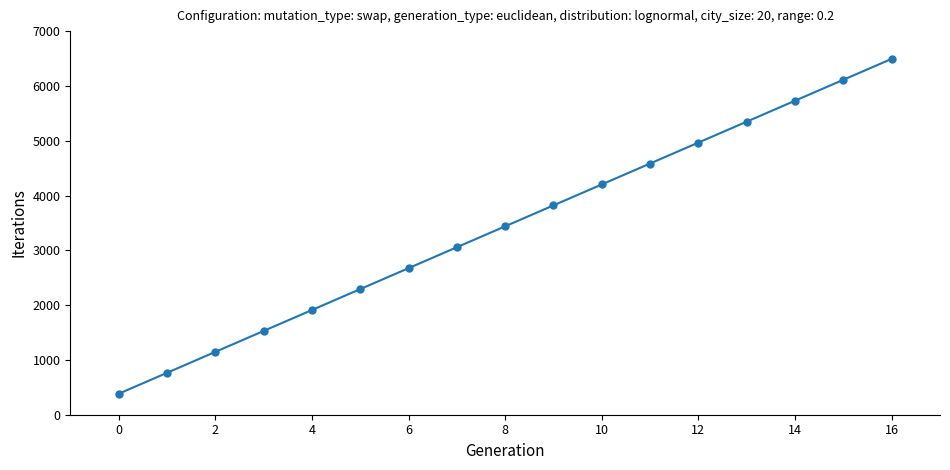

What is the difference between the maximum and minimum values?

6112